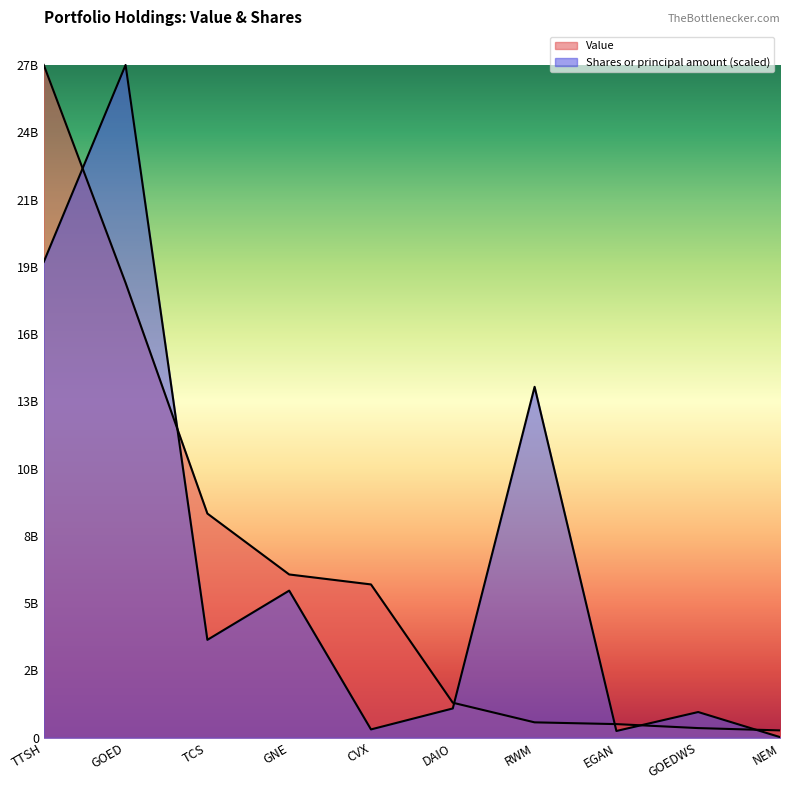

Rank the series at RWM from lowest to highest value.

Value, Shares or principal amount